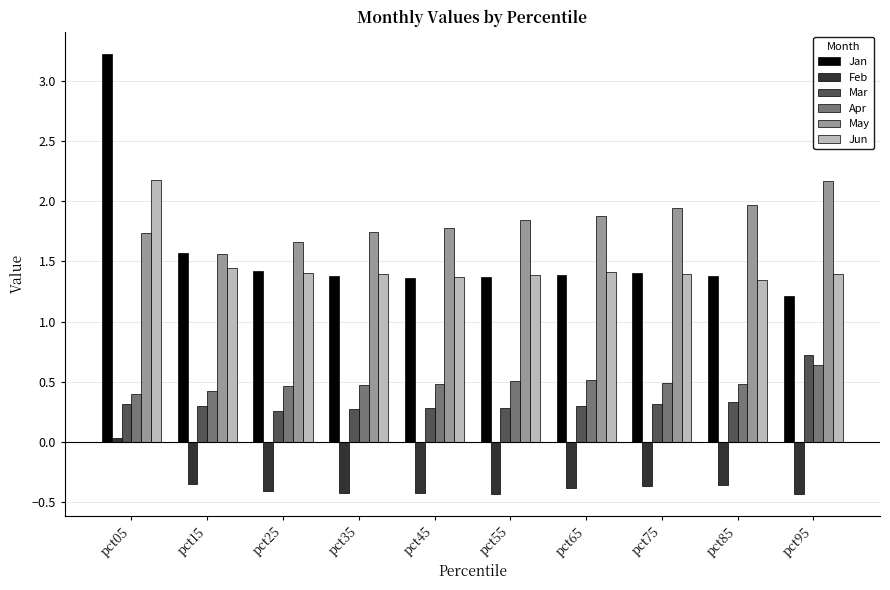

What are all the series names shown in the legend?

Jan, Feb, Mar, Apr, May, Jun